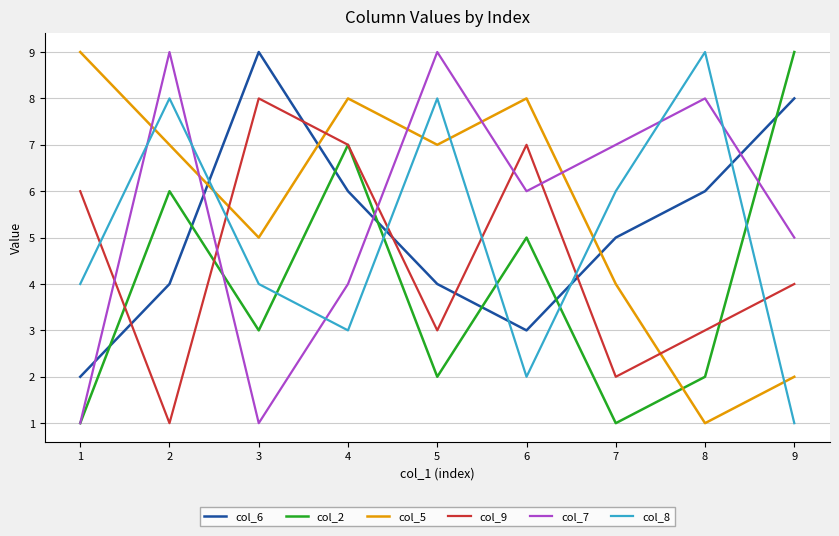

Rank the series at 8 from lowest to highest value.

col_5, col_2, col_9, col_6, col_7, col_8